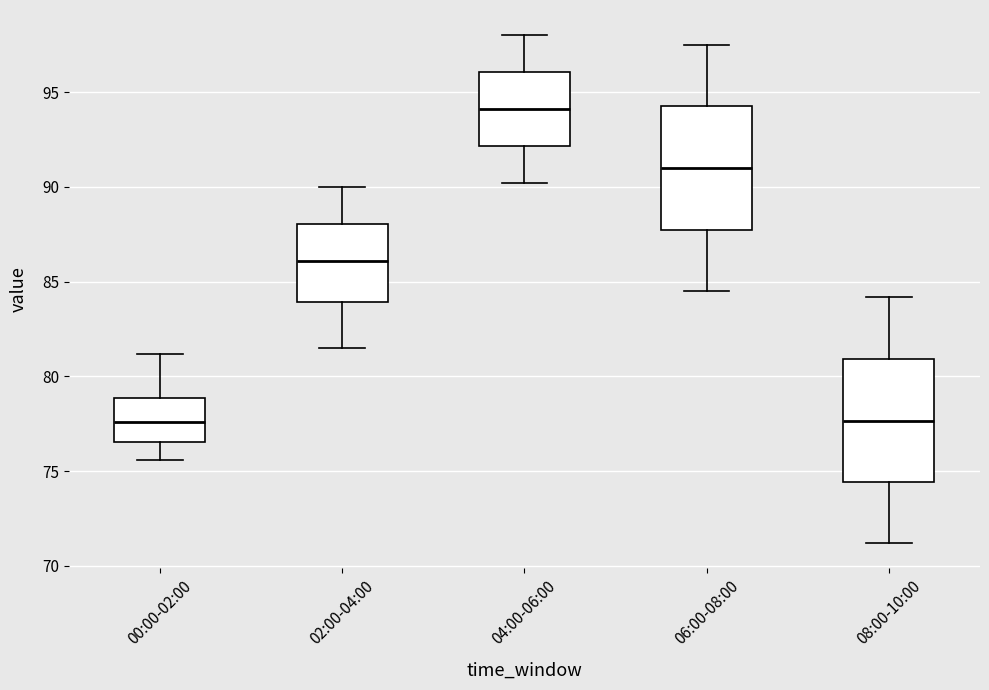

Which box's median line is the highest?

04:00-06:00